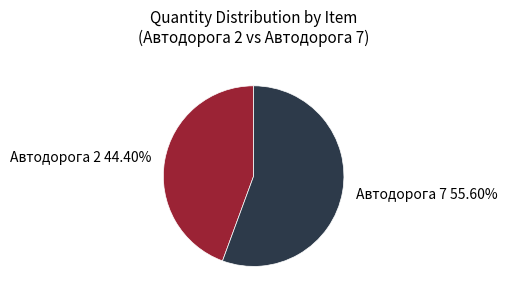

How many slices are in this pie chart?

2